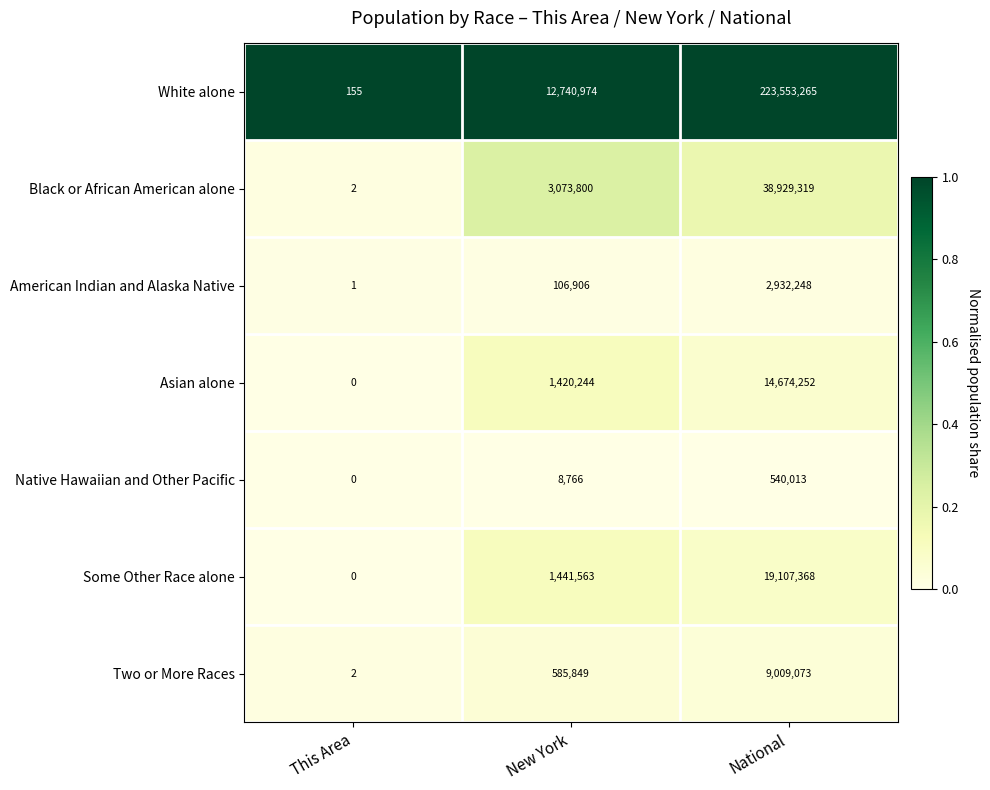

Rank the series by their maximum value, from highest to lowest.

White alone, Black or African American alone, Some Other Race alone, Asian alone, Two or More Races, American Indian and Alaska Native, Native Hawaiian and Other Pacific